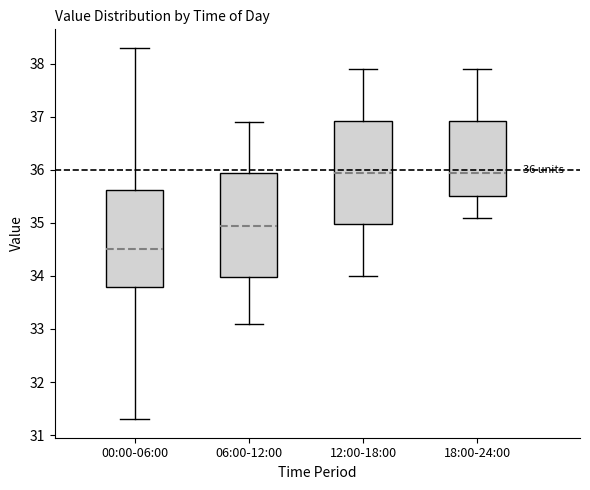

Which box's median line is the lowest?

00:00-06:00